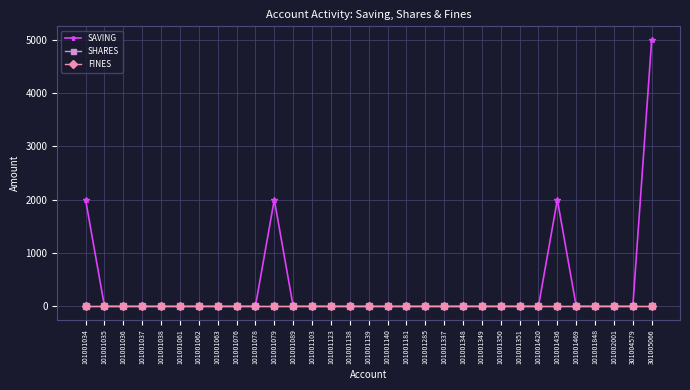

At how many categories does at least one series exceed 1134?

4